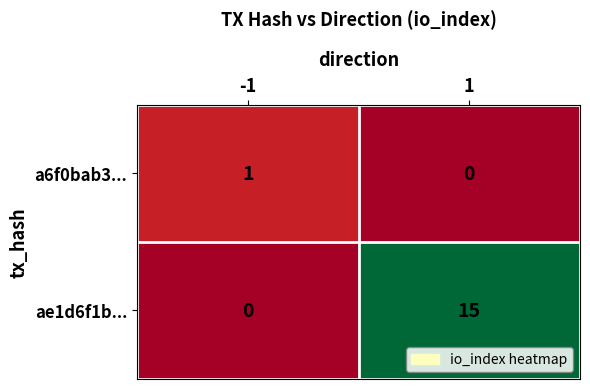

Which series has the largest range (max minus min)?

ae1d6f1b...